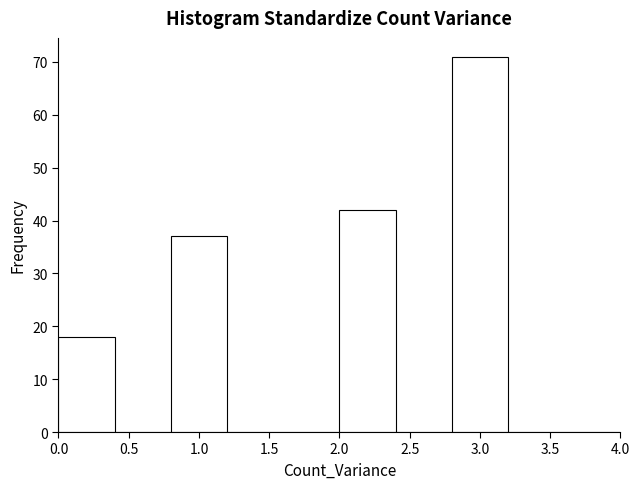

Over which range of the x-axis is the bar tallest?

2.8 to 3.2